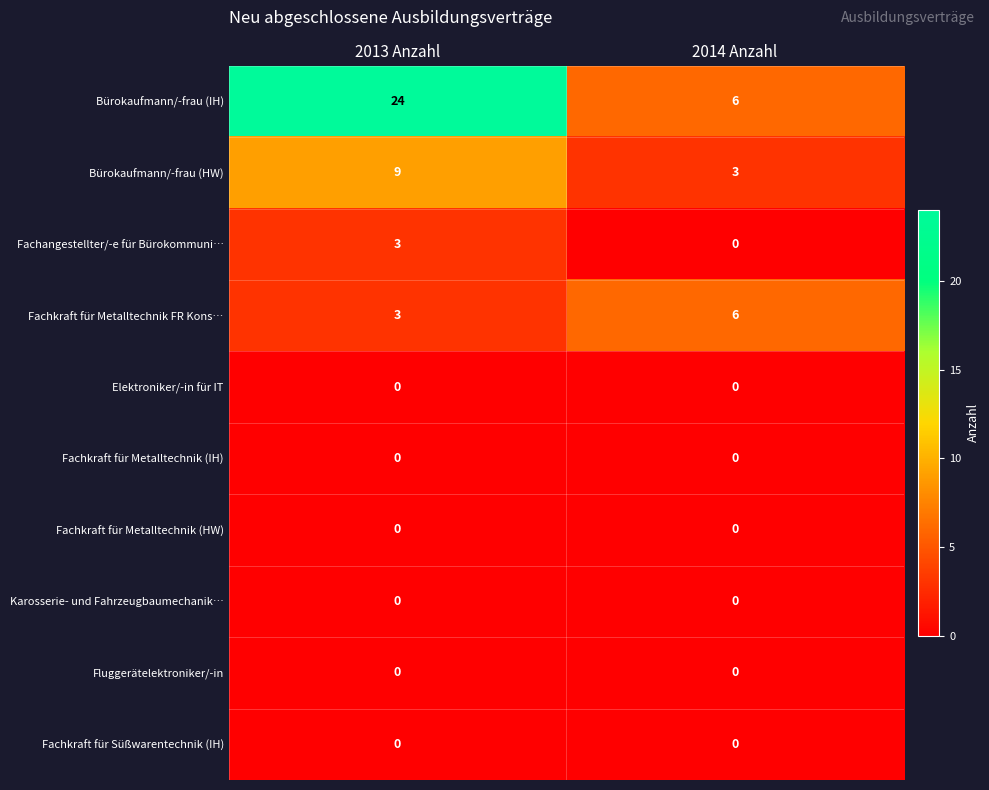

Reading left to right, transcribe all the data shown in this chart.

Bürokaufmann/-frau (IH): 24	6
Bürokaufmann/-frau (HW): 9	3
Fachangestellter/-e für Bürokommuni…: 3	0
Fachkraft für Metalltechnik FR Kons…: 3	6
Elektroniker/-in für IT: 0	0
Fachkraft für Metalltechnik (IH): 0	0
Fachkraft für Metalltechnik (HW): 0	0
Karosserie- und Fahrzeugbaumechanik…: 0	0
Fluggerätelektroniker/-in: 0	0
Fachkraft für Süßwarentechnik (IH): 0	0